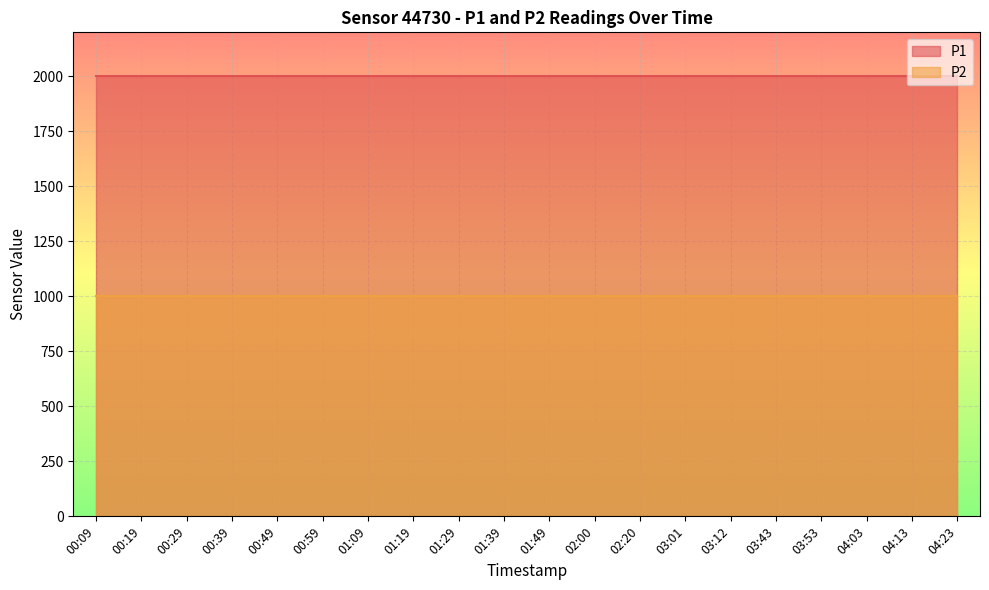

Read the P1 value at 00:49.

1999.9